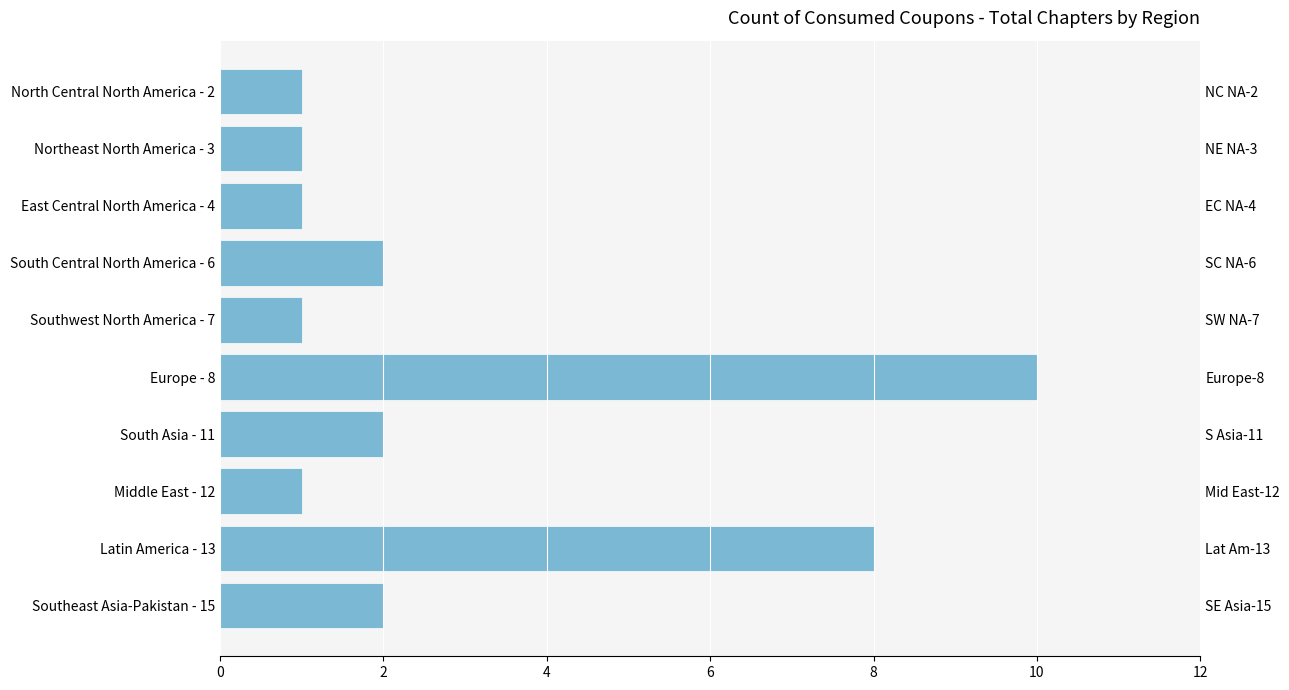

The chart shows a value of 3 at 9. True or false?

False